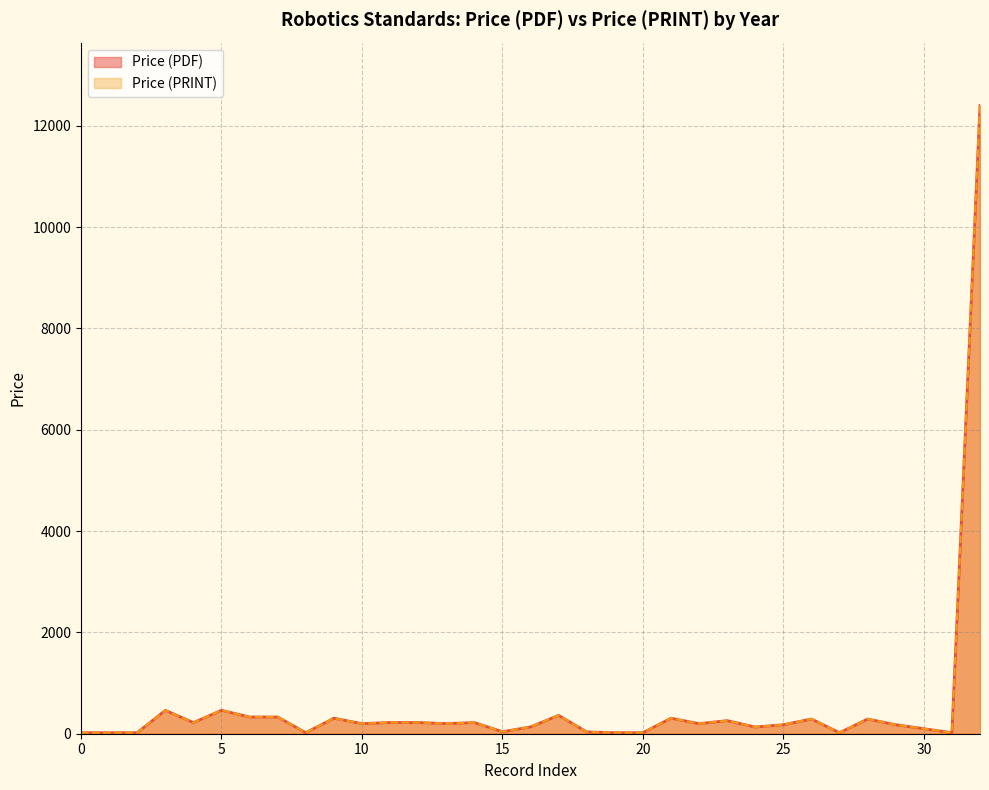

What is the minimum value shown in the chart?

20